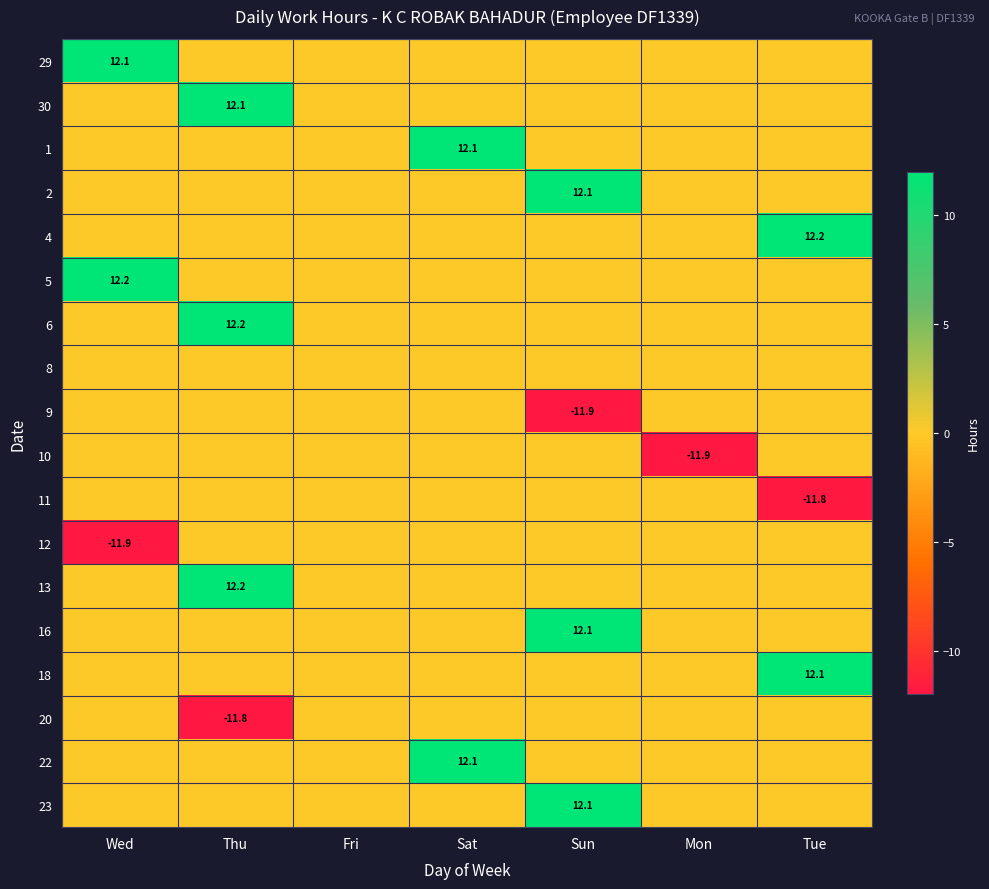

True or false: 22 has a value of 12.1 at Sat.

True